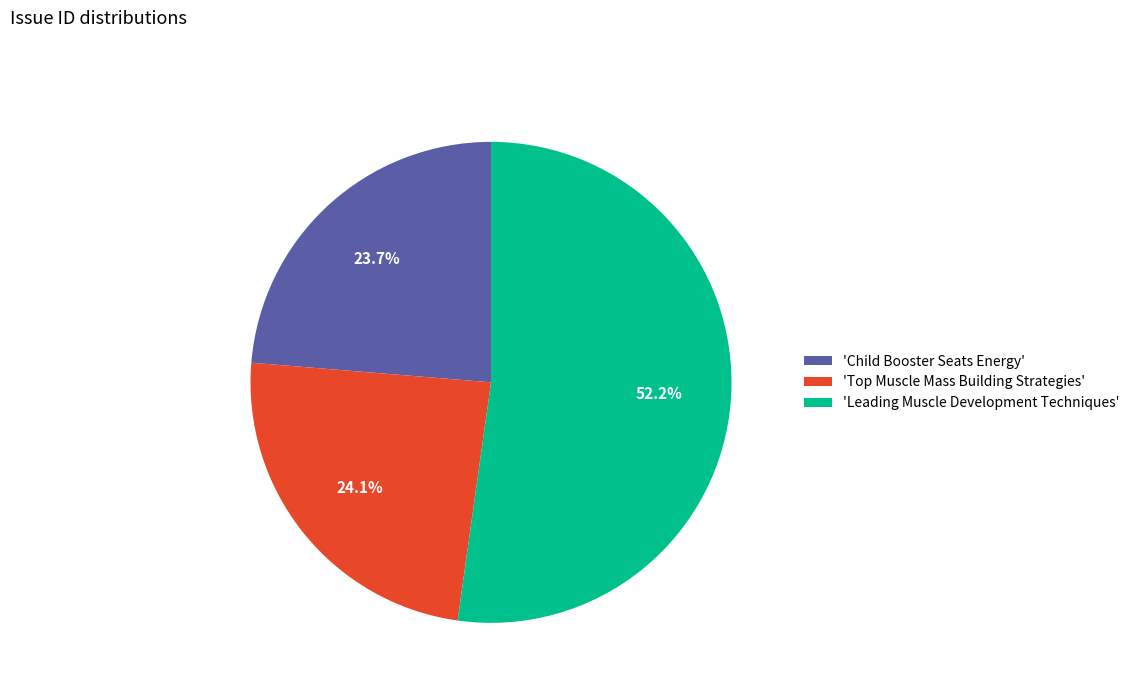

Count the number of slices in the pie.

3